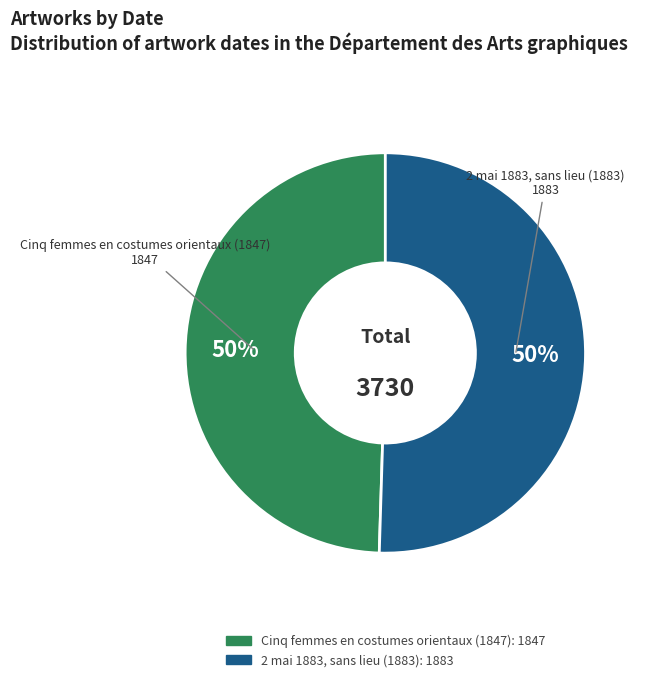

To the nearest percent, what is the combined percentage of 2 mai 1883, sans lieu (1883) and Cinq femmes en costumes orientaux (1847)?

100%